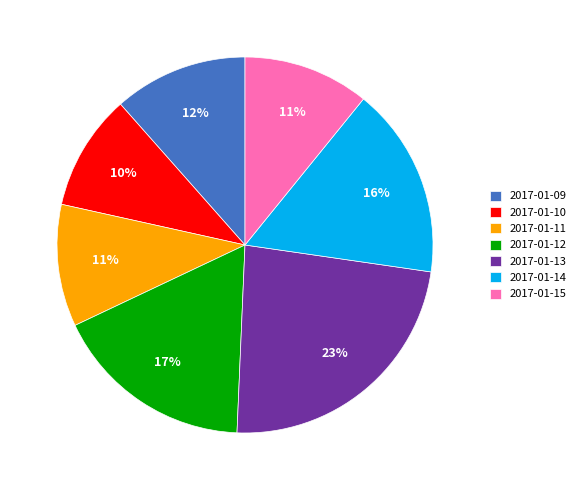

Between 2017-01-10 and 2017-01-11, which is larger?

2017-01-11